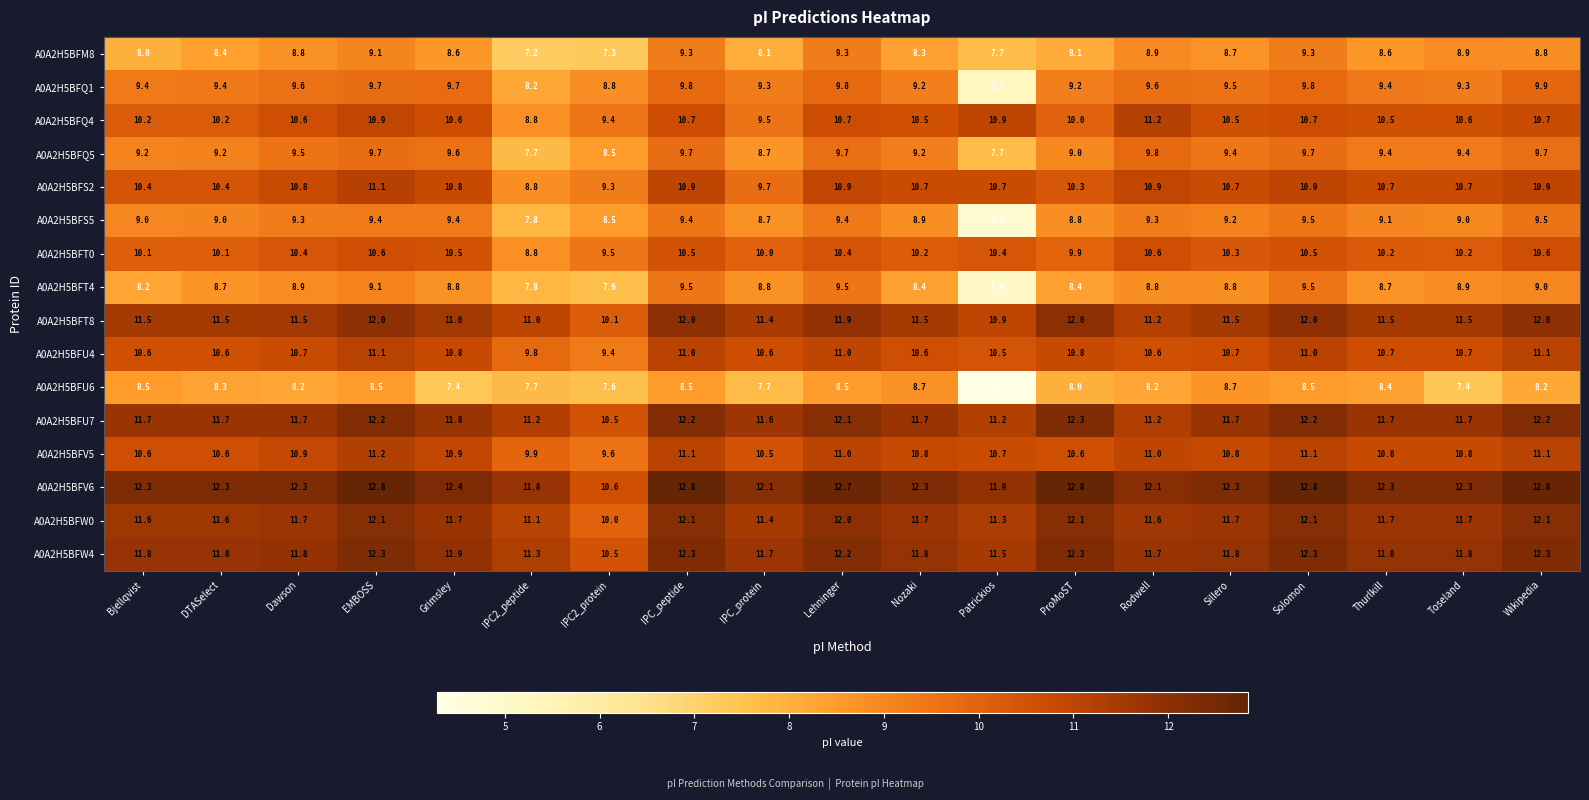

The value of A0A2H5BFU7 at Wikipedia is 12.2. True or false?

True